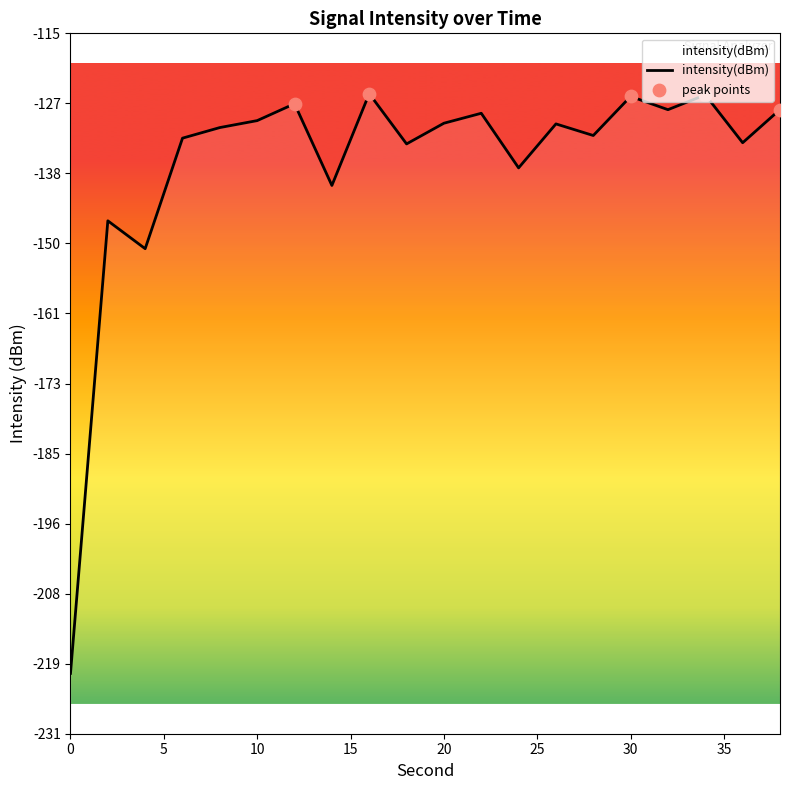

Which has a higher value, 32 or 30?

30